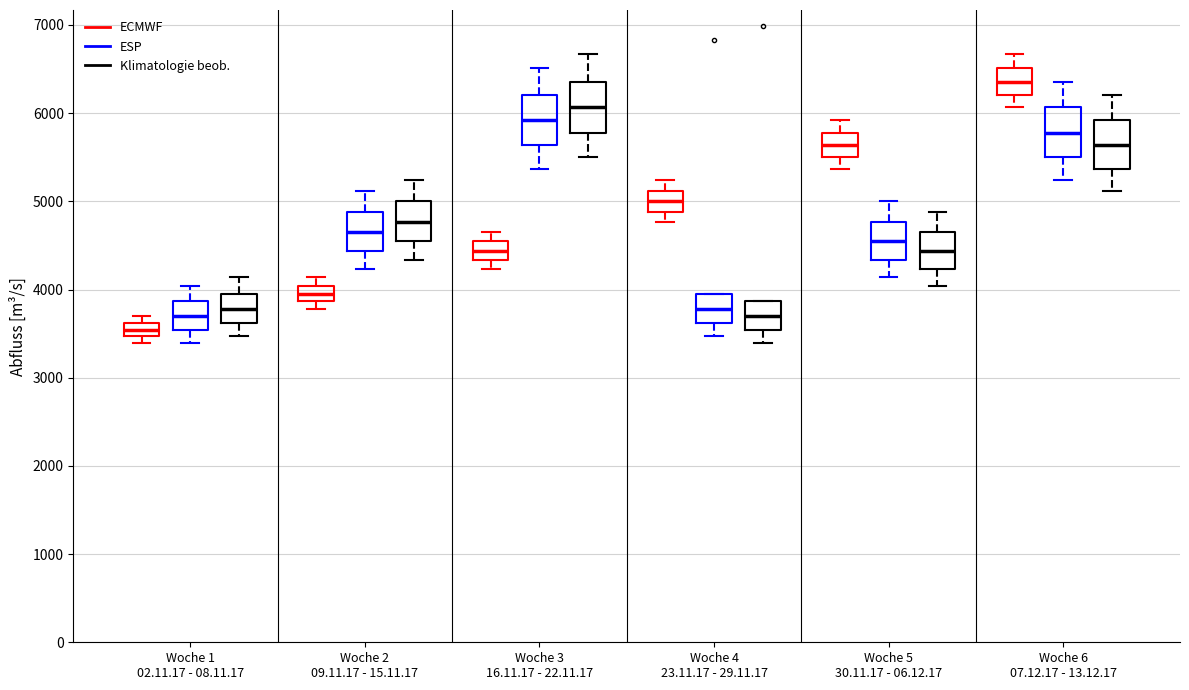

Which box has the highest median line?

Woche 6 07.12.17 - 13.12.17 (ECMWF)